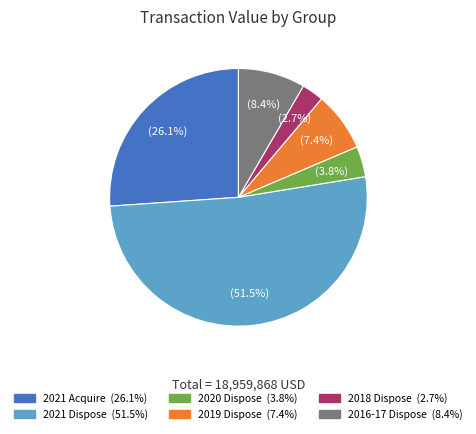

Is there any slice that represents more than half of the pie?

Yes